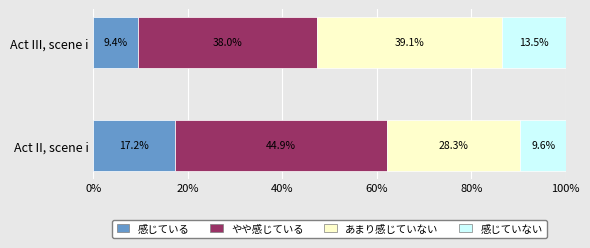

List the labels in order of 感じている value, largest first.

Act II, scene i, Act III, scene i